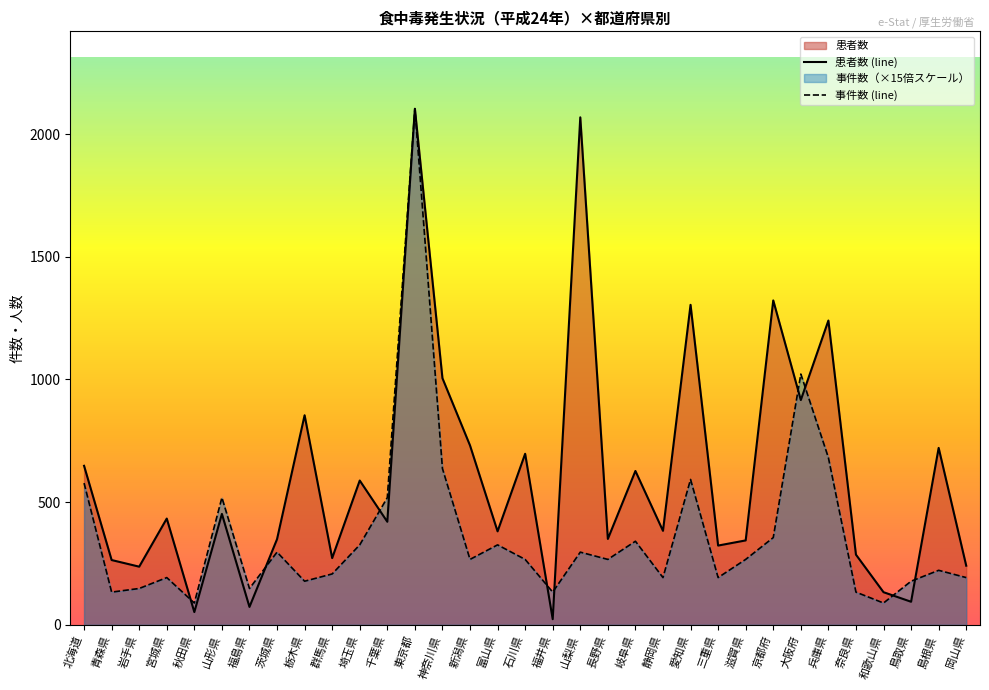

True or false: 患者数 and 事件数 intersect in this chart.

True